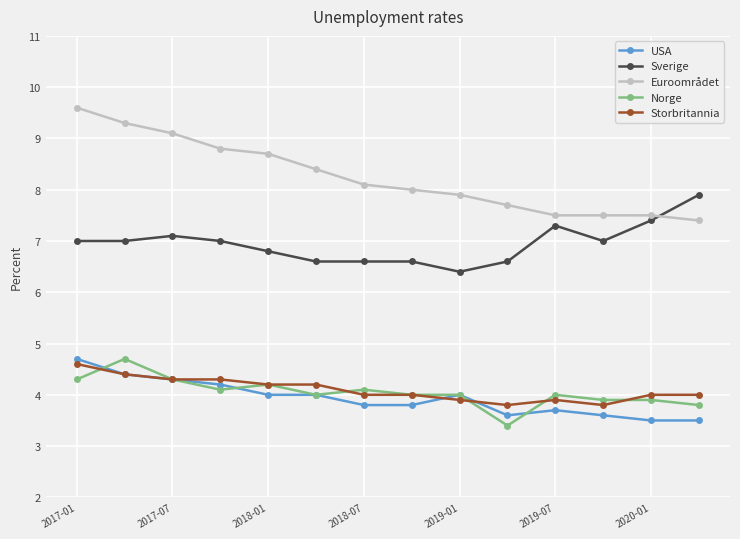

What is the value of the USA point at the 3rd from the left?

4.3